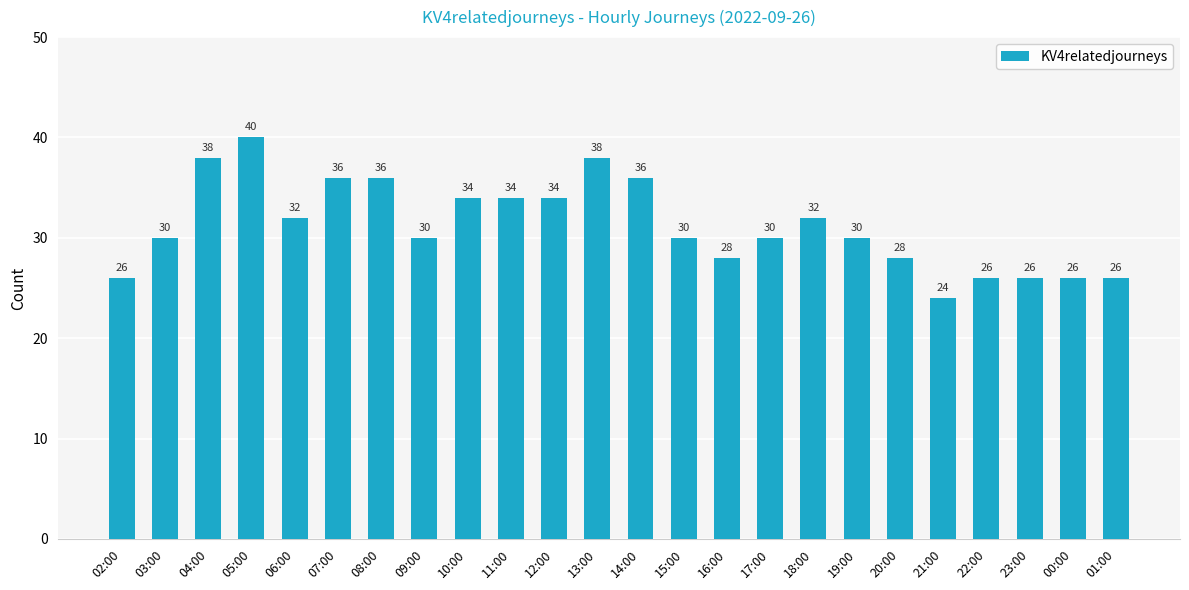

What is the approximate value at 11:00?

34